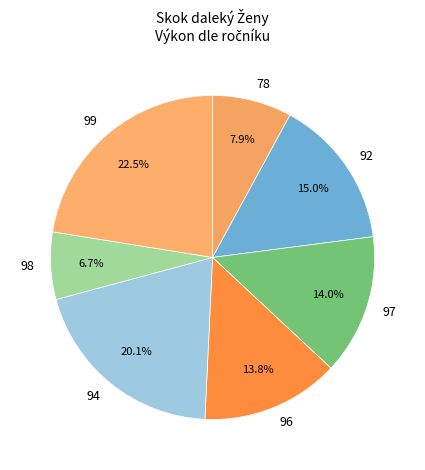

Is there a majority slice in this chart?

No